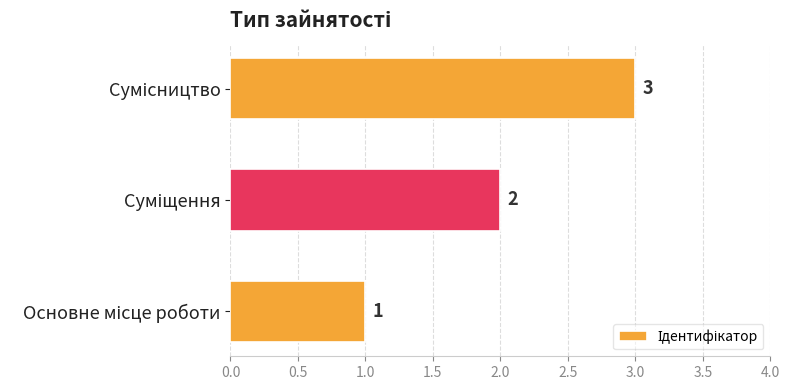

Are the bars grouped side by side (vs. stacked)?

No